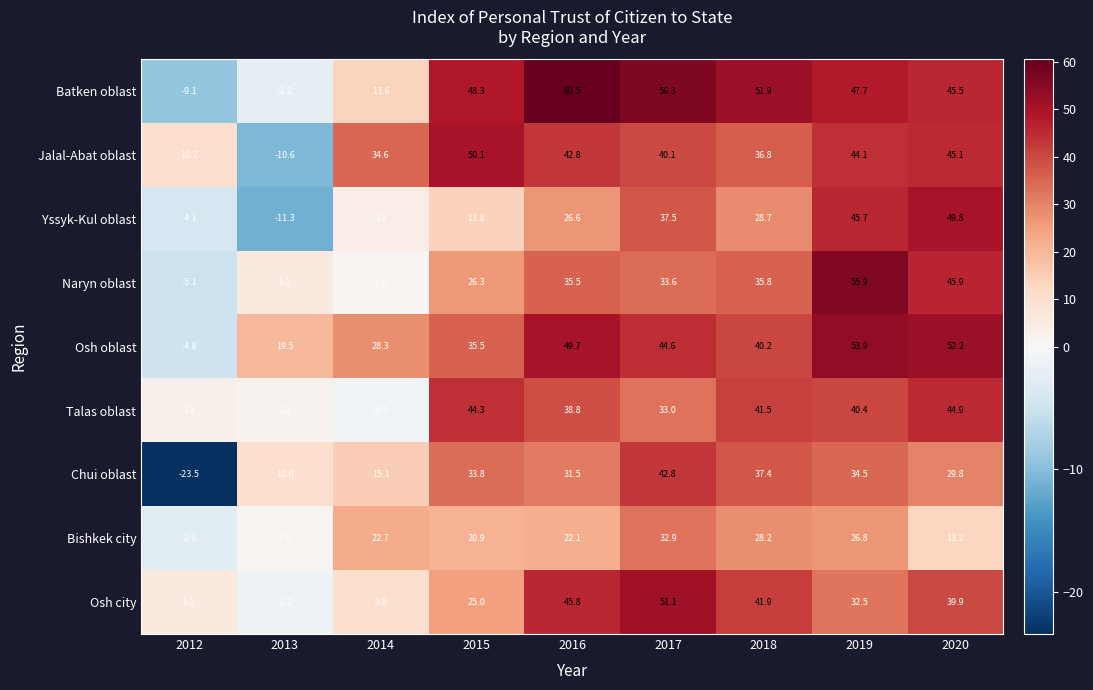

Between 2018 and 2020, which series saw the biggest shift?

Yssyk-Kul oblast